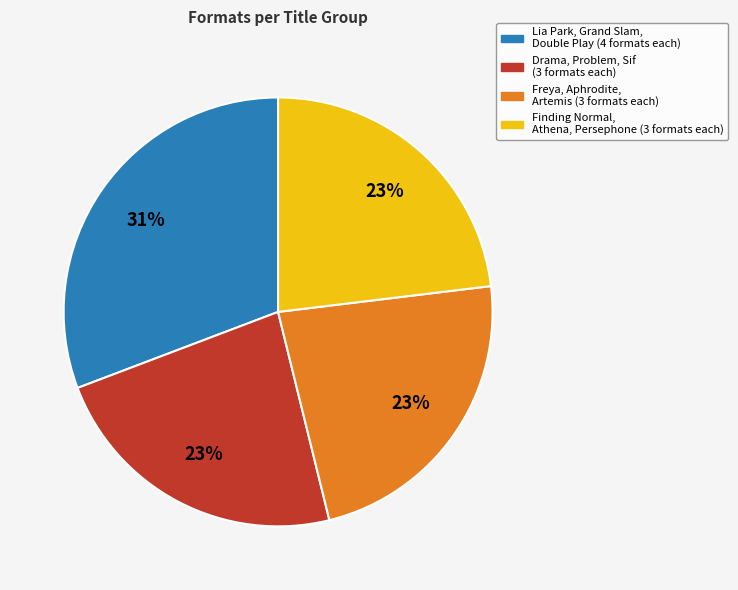

Does any single category account for the majority?

No